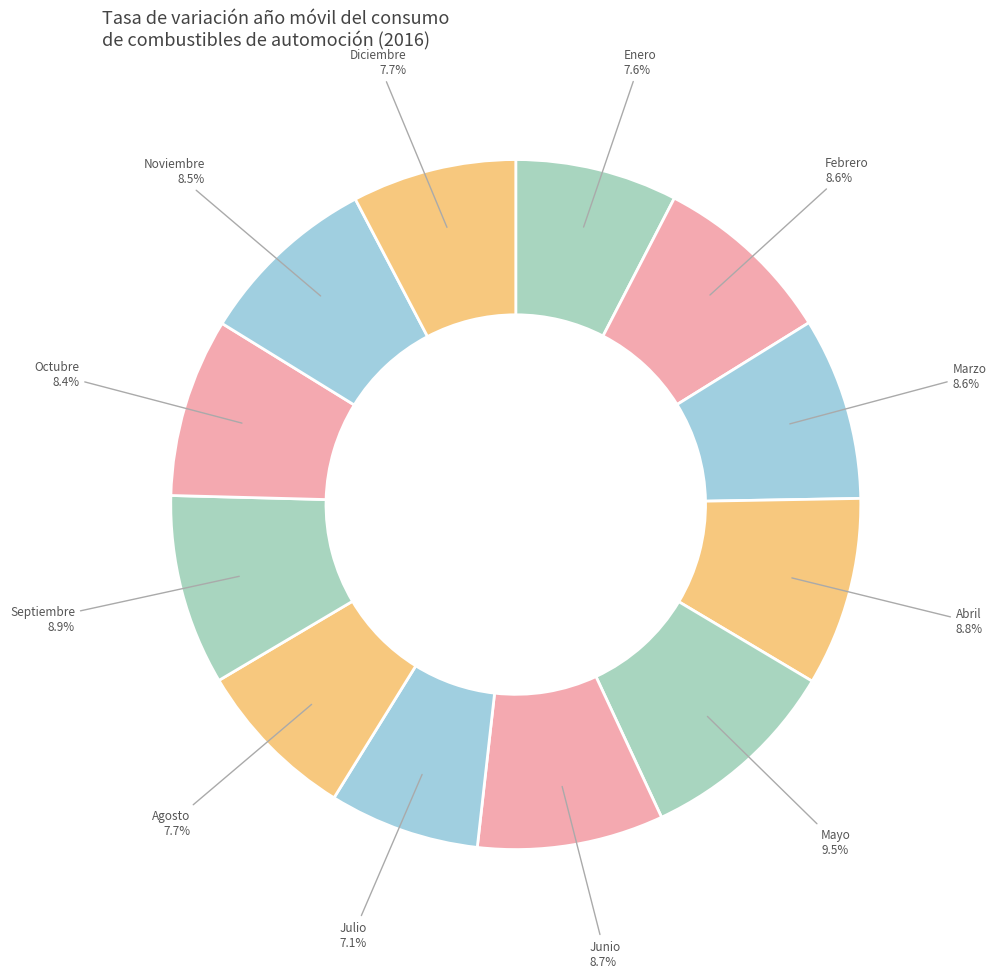

Count the number of slices in the pie.

12